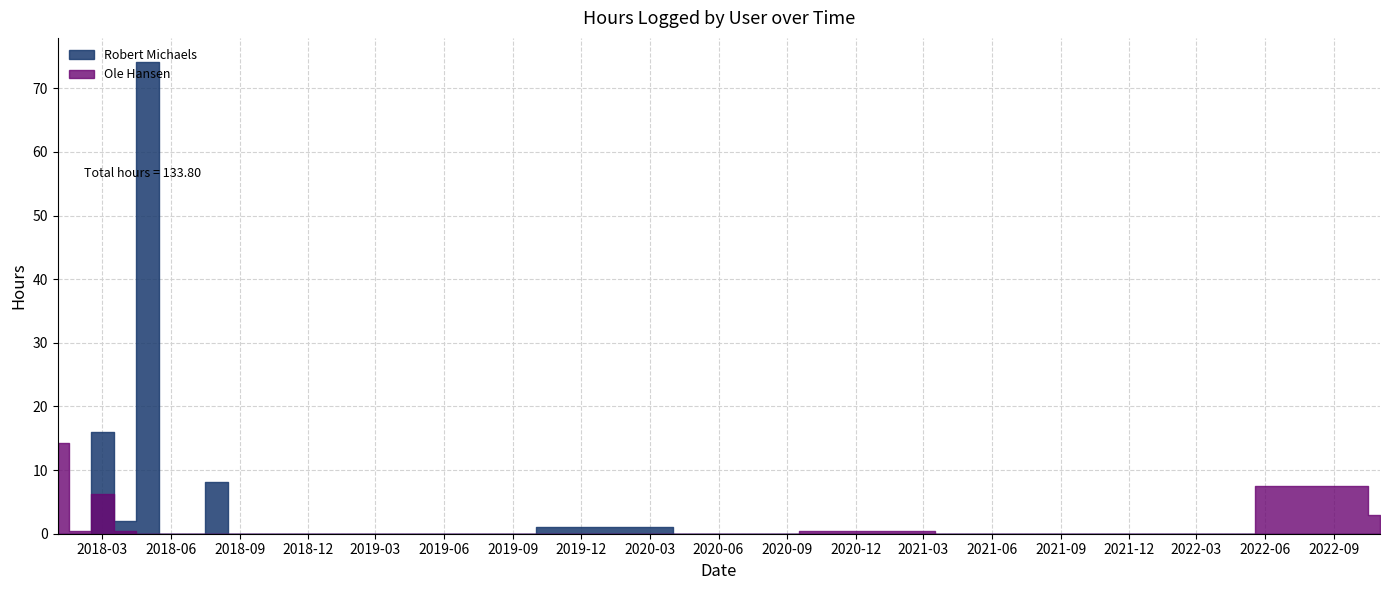

What is the sum of the Ole Hansen values at 2022-11 and 2019-01?

3.0